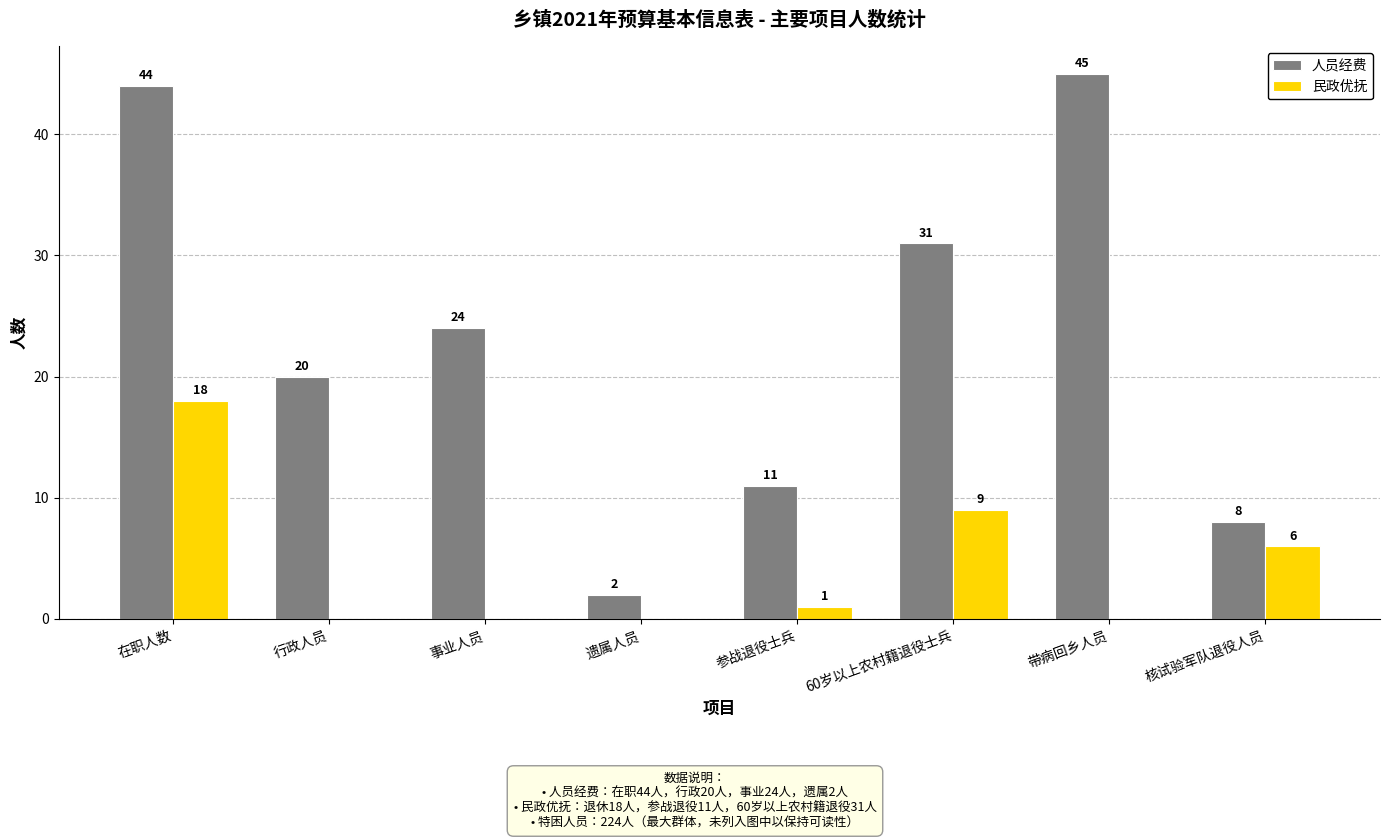

The value of 民政优抚 at 带病回乡人员 is -9. True or false?

False